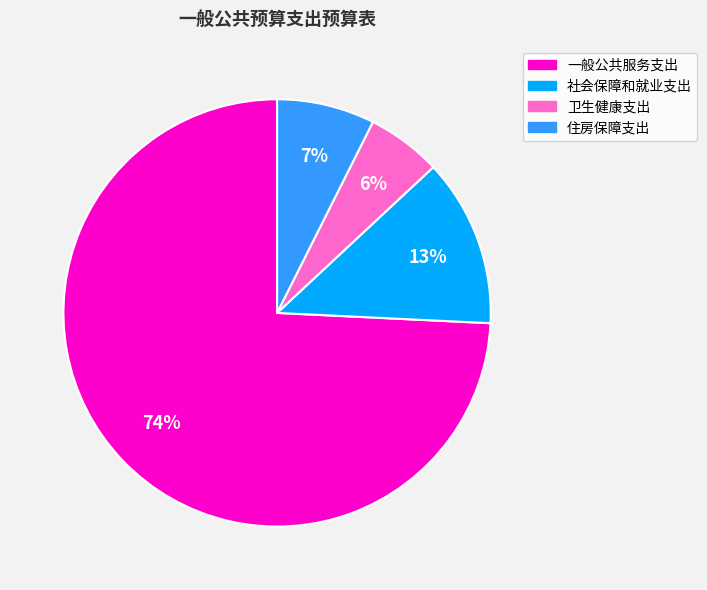

What is the smallest slice in the pie chart?

卫生健康支出